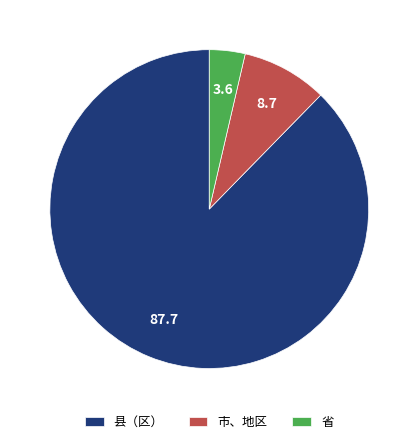

Rank the categories by value from highest to lowest.

县（区）, 市、地区, 省